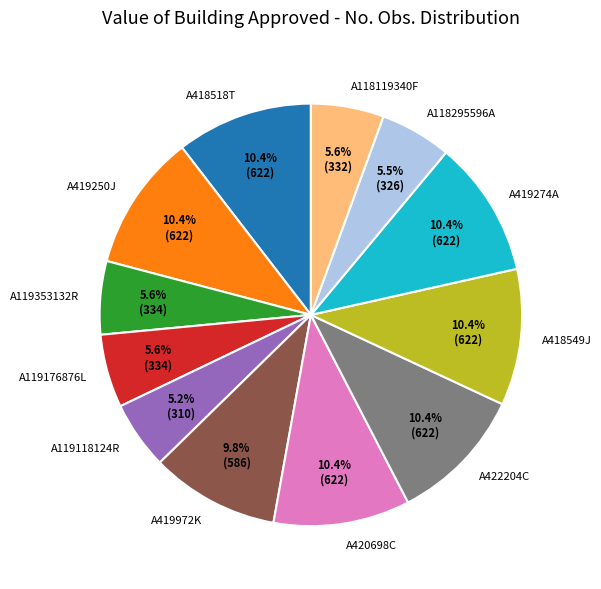

What portion of the pie excludes A419972K?

90.2%